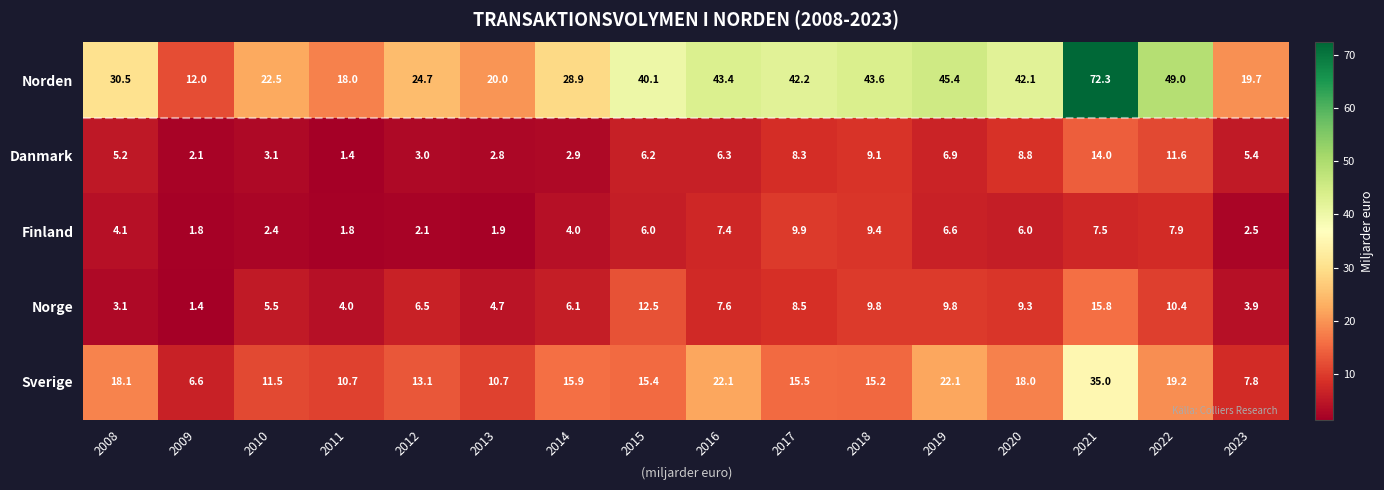

What is the maximum value for Finland?

9.9